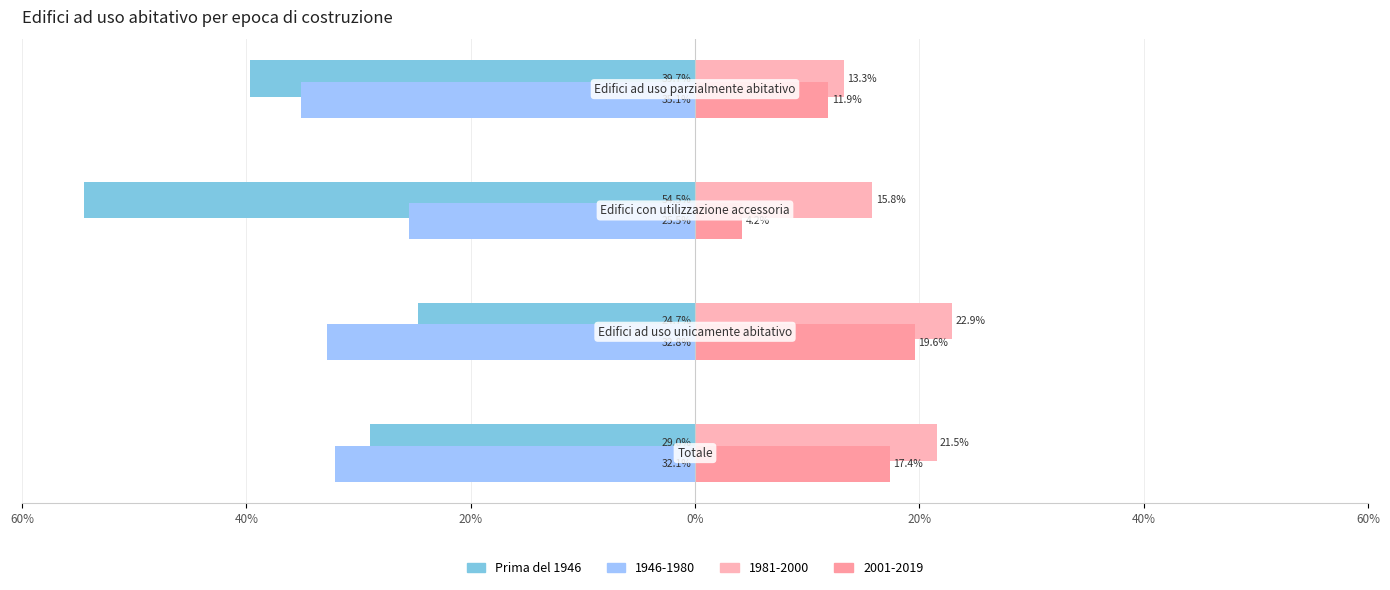

Does the chart contain any negative values?

Yes